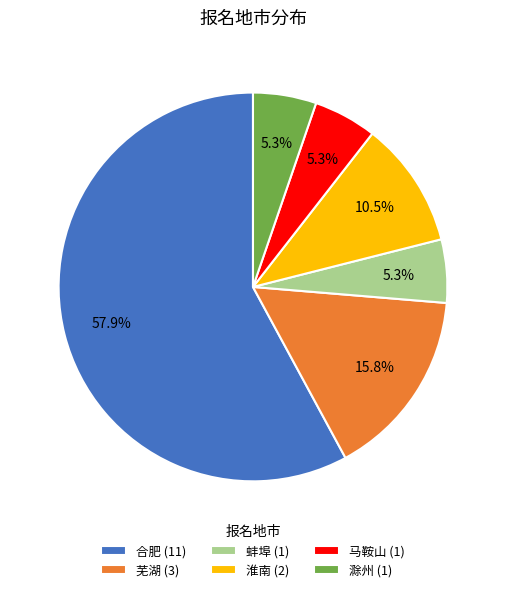

Does any single category account for the majority?

Yes